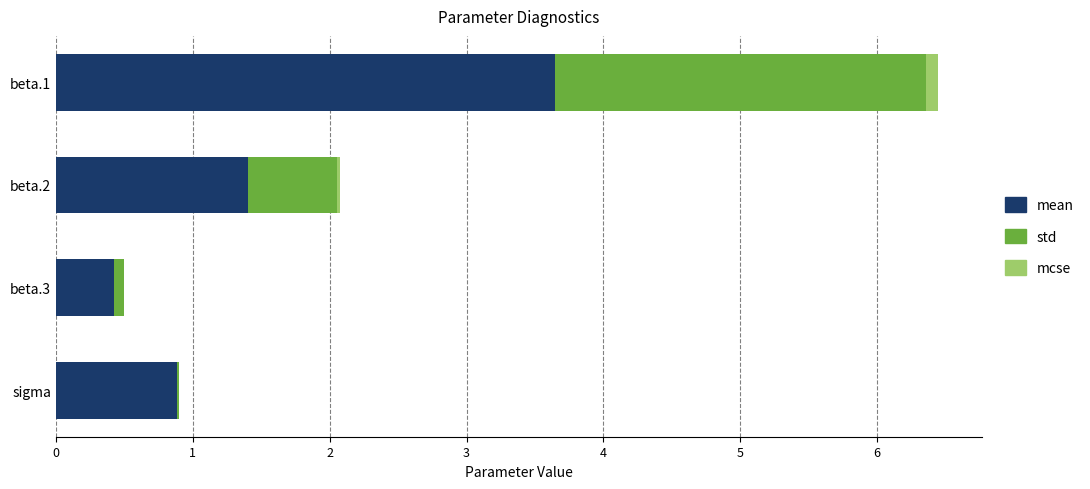

At which category is the sum across all series the highest?

beta.1